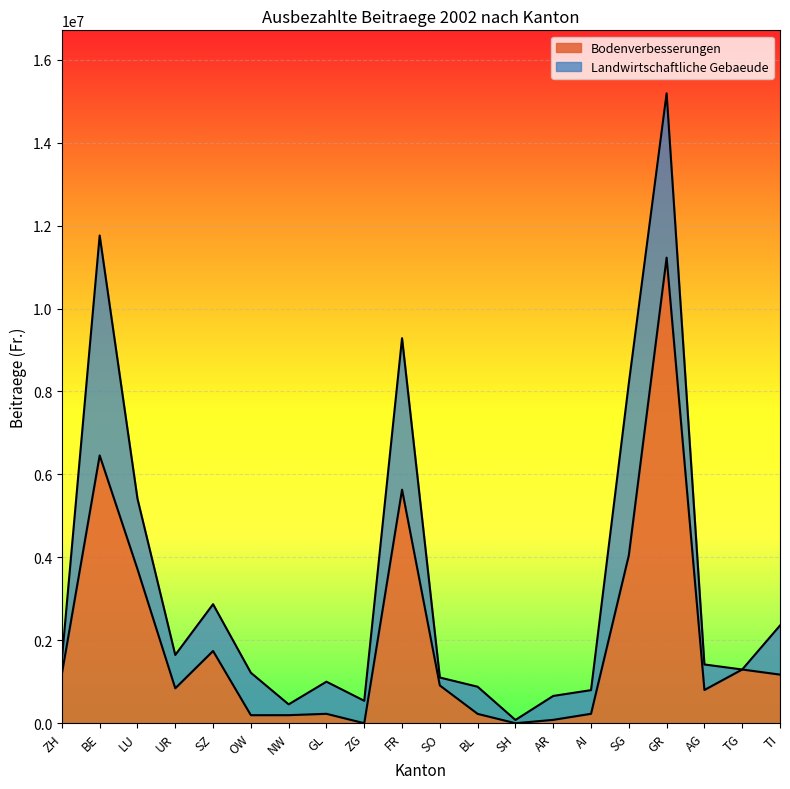

What position from the left is ZG?

9